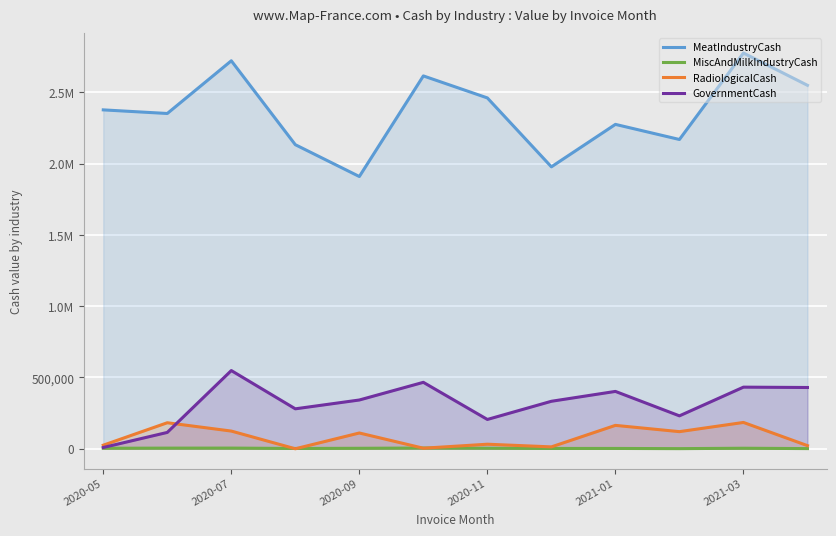

Between 2020-11 and 2020-09, which is larger?

2020-11